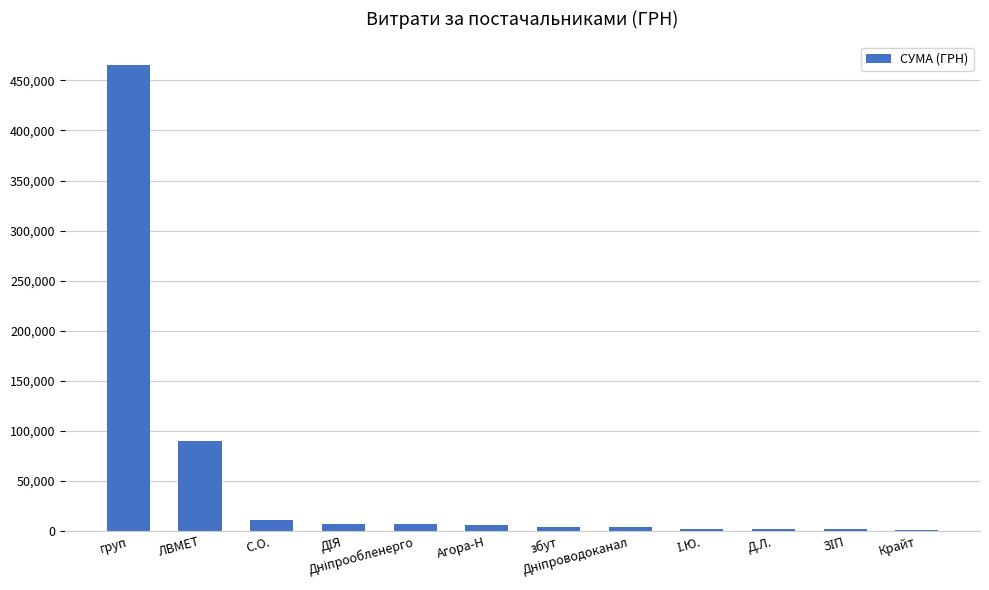

At which label is the value closest to 233522?

ЛВМЕТ